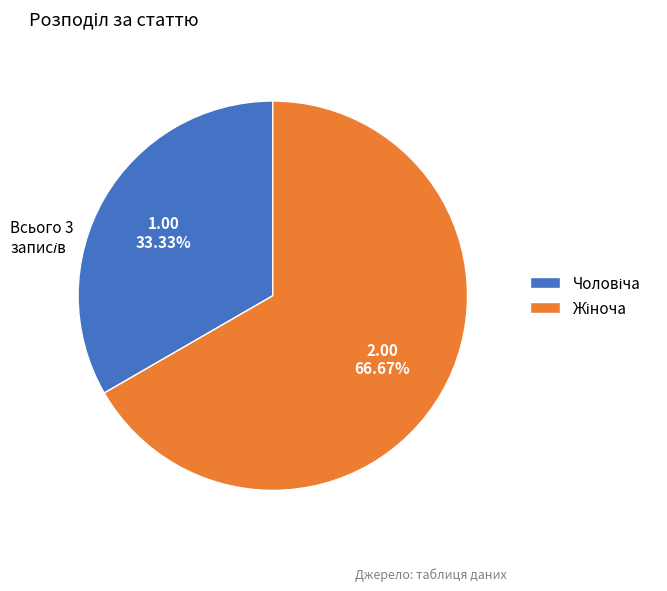

Is there any slice that represents more than half of the pie?

Yes